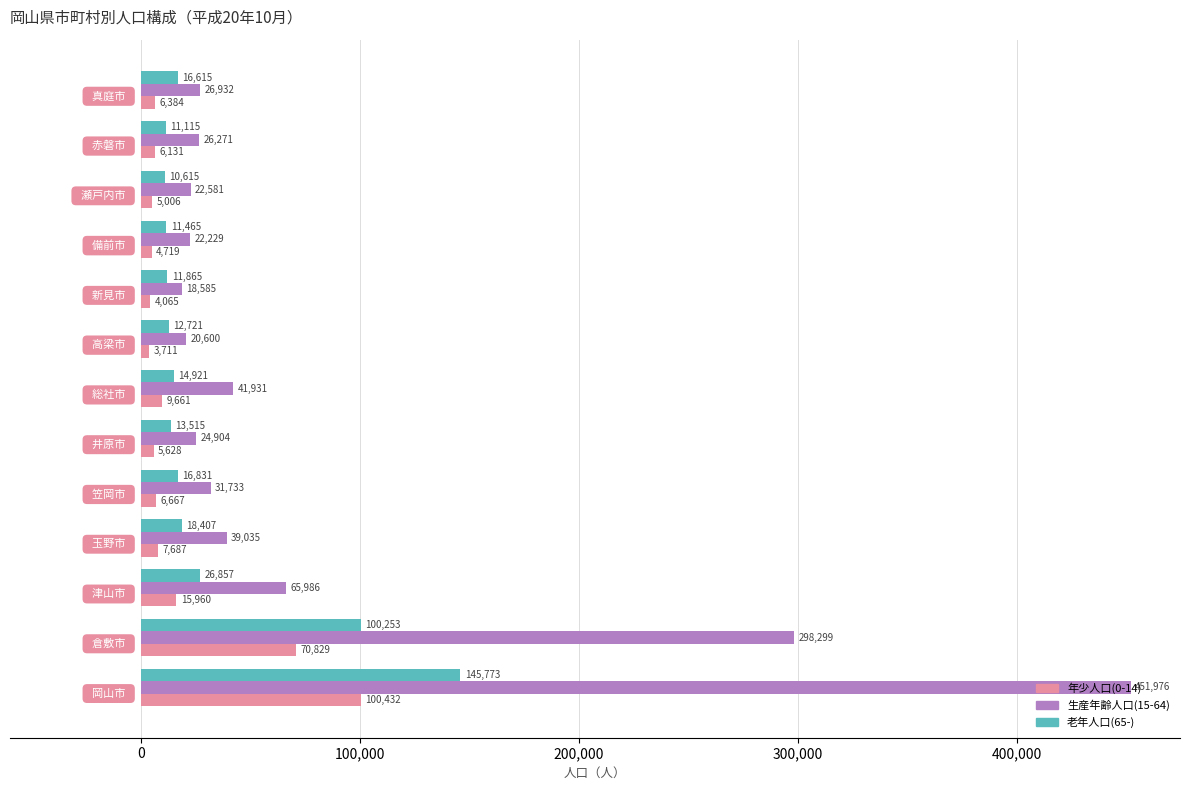

List the series in order of their peak value, highest first.

生産年齢人口(15-64), 老年人口(65-), 年少人口(0-14)